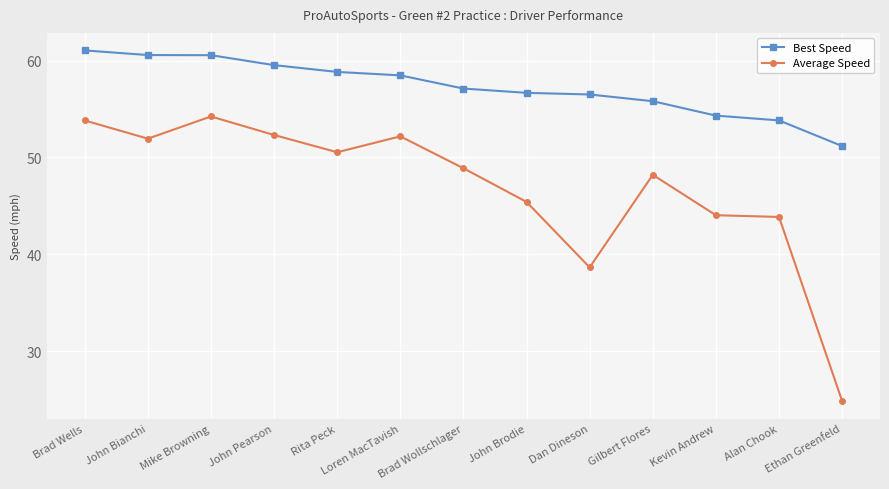

At which label does Average Speed reach its minimum?

Ethan Greenfeld